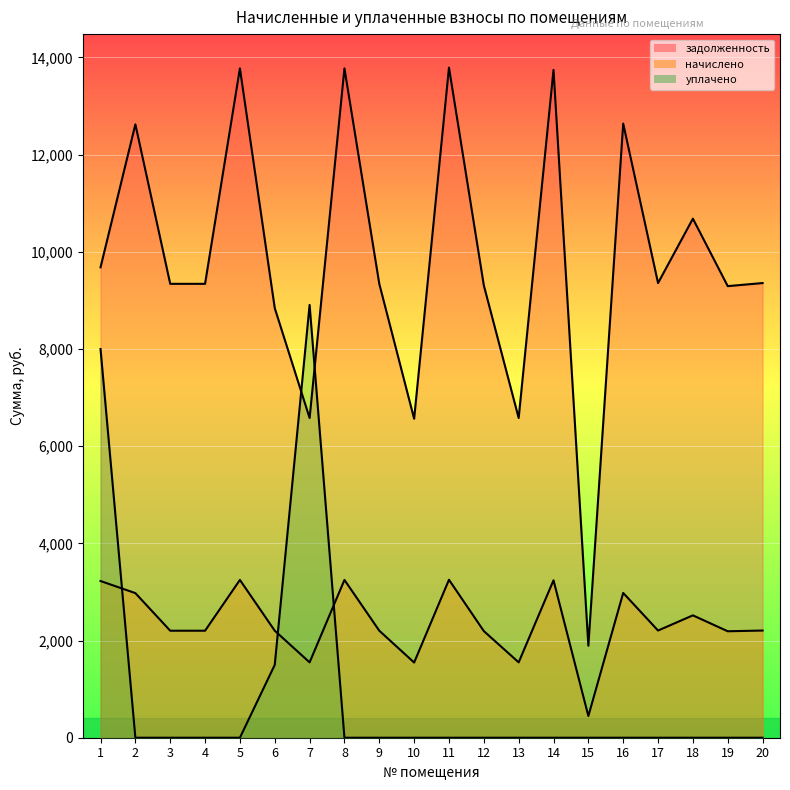

Reading left to right, transcribe all the data shown in this chart.

задолженность: 9681.3	12624.0	9341.8	9341.8	13775.9	8841.8	6580.3	13775.9	9341.8	6564.5	13791.7	9310.2	6580.3	13744.4	1893.6	12639.8	9357.5	10683.1	9294.4	9357.5
начислено: 3225.2	2976.0	2202.2	2202.2	3247.6	2202.2	1551.2	3247.6	2202.2	1547.5	3251.3	2194.8	1551.2	3240.1	446.4	2979.7	2206.0	2518.4	2191.1	2206.0
уплачено: 8000.0	0.0	0.0	0.0	0.0	1500.0	8908.0	0.0	0.0	0.0	0.0	0.0	0.0	0.0	0.0	0.0	0.0	0.0	0.0	0.0